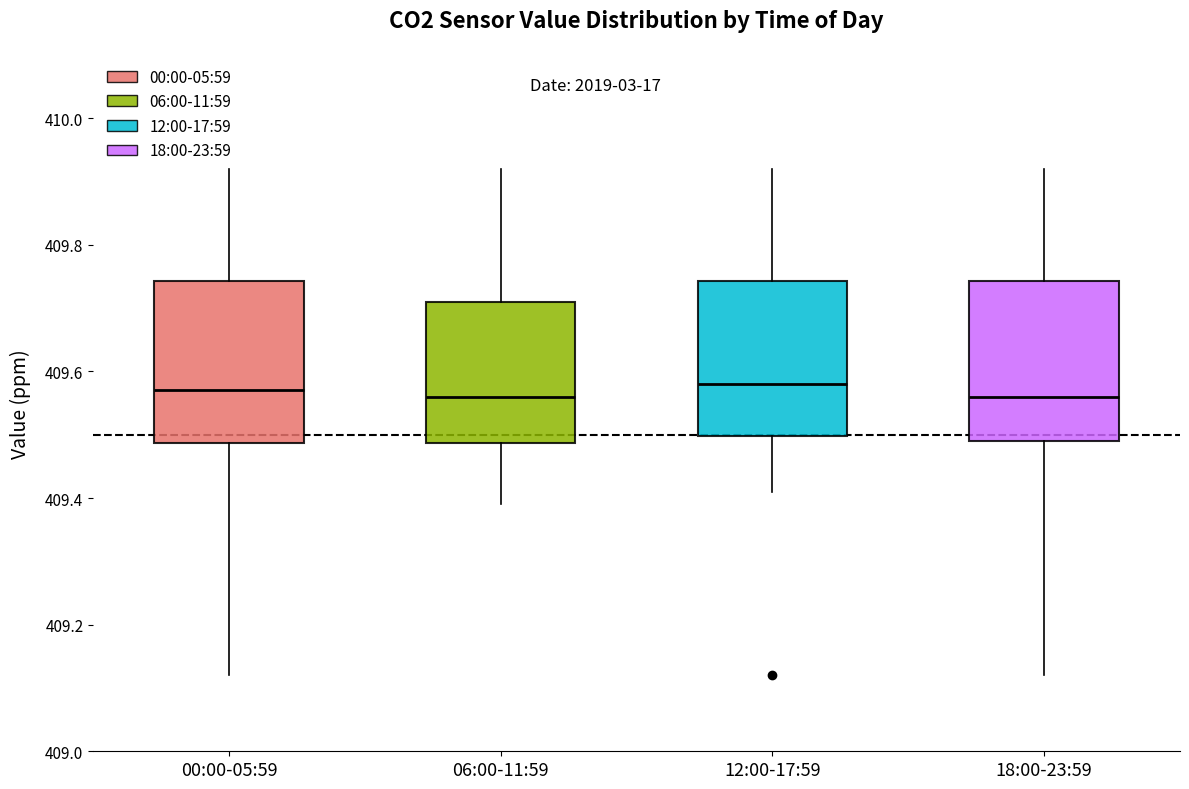

Reading left to right, read every box against the y-axis: the position of its median line, the range the box covers, and the ends of its whiskers. The values are not printed on the chart, so give them approximately, as read against the axis.

00:00-05:59: median 409.58, box 409.48 to 409.74, whiskers 409.12 to 409.92
06:00-11:59: median 409.56, box 409.48 to 409.72, whiskers 409.40 to 409.92
12:00-17:59: median 409.58, box 409.50 to 409.74, whiskers 409.42 to 409.92
18:00-23:59: median 409.56, box 409.50 to 409.74, whiskers 409.12 to 409.92